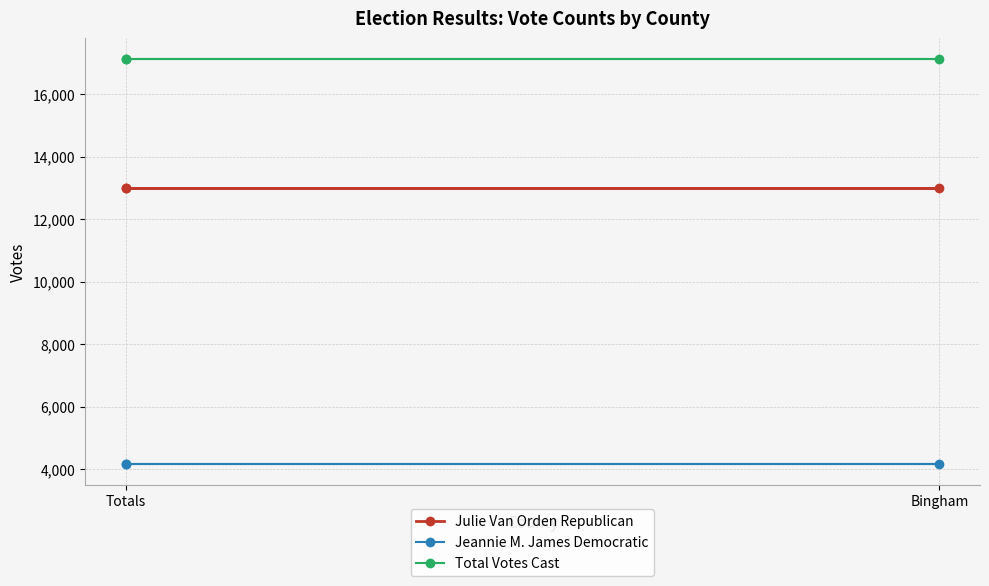

What is the label of the 2nd point from the left?

Bingham